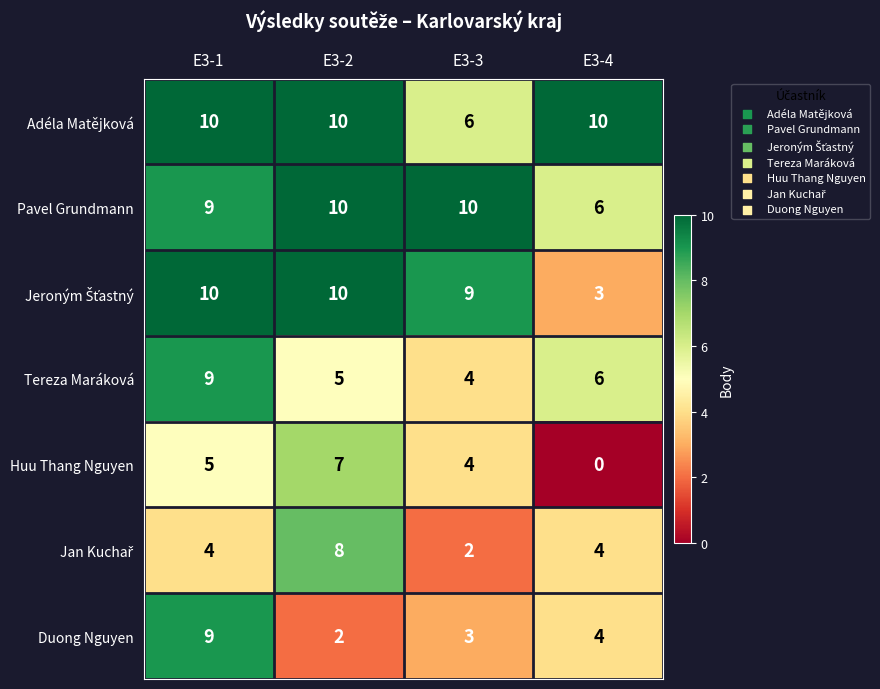

Where is Tereza Maráková nearest to the value 6?

E3-4